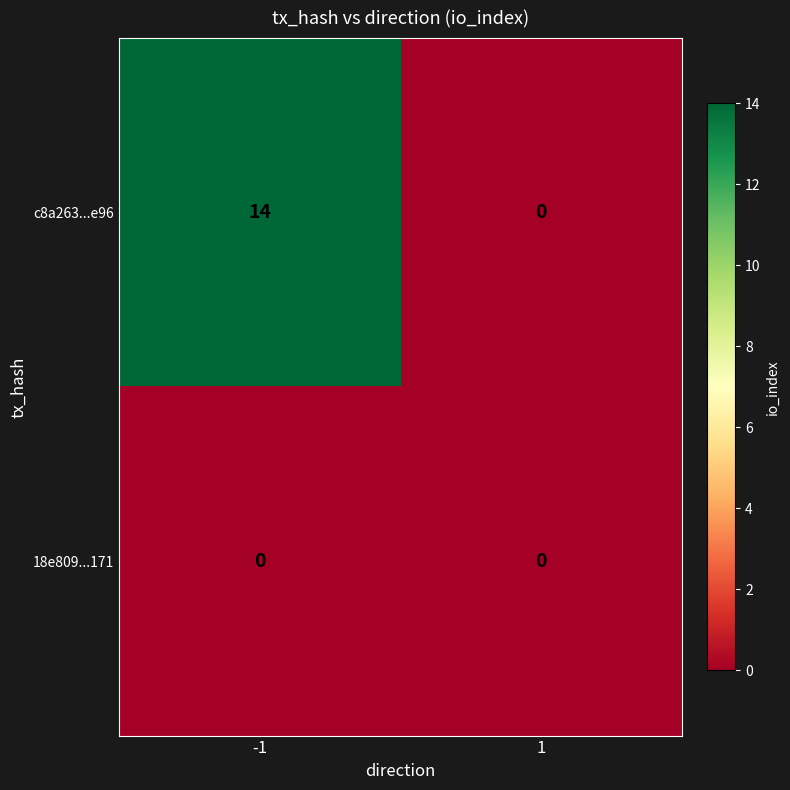

Reading left to right, what are all the values shown in this chart?

c8a263...e96: 14	0
18e809...171: 0	0